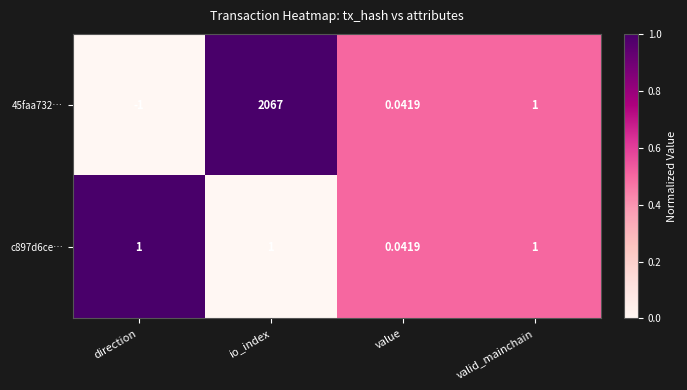

At which category is the sum across all series the highest?

io_index